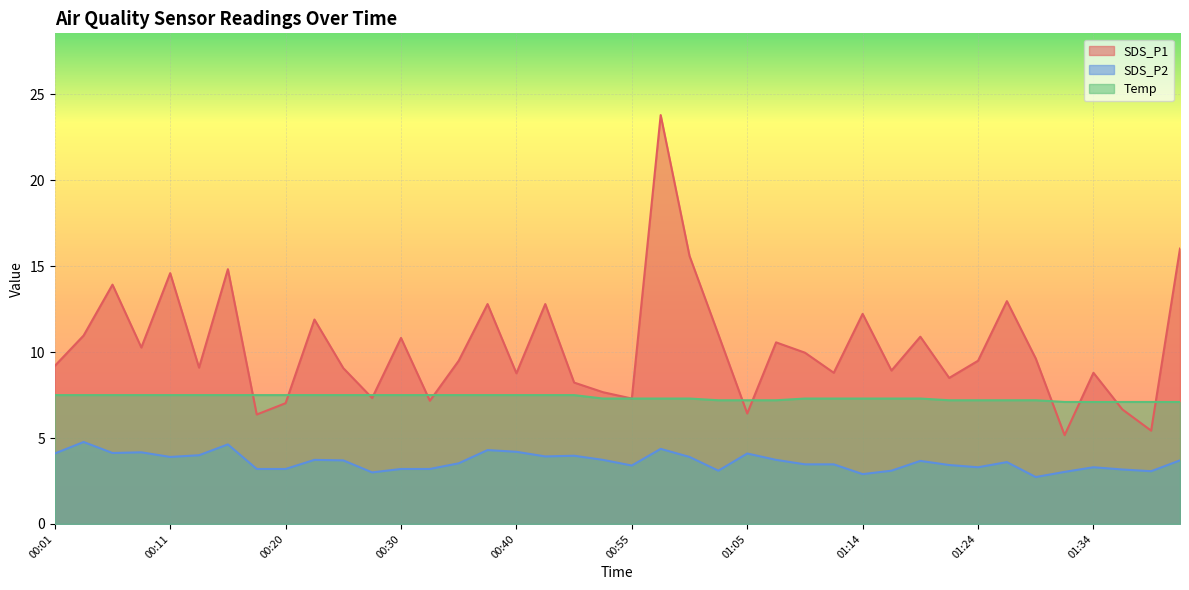

What is the average value of the Temp series?

7.4